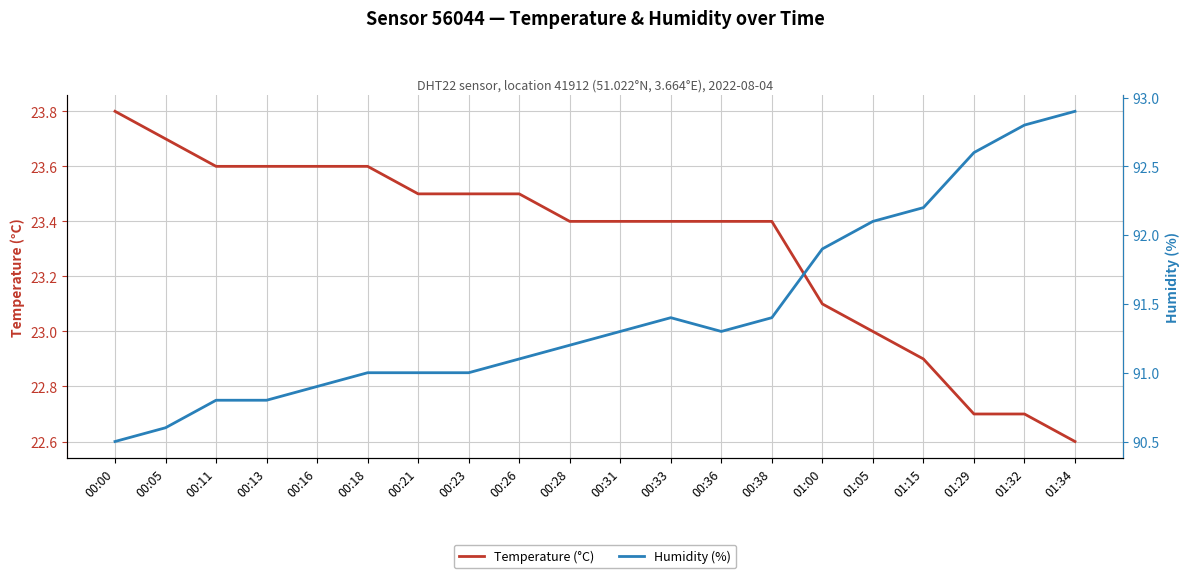

The Humidity (%) series shows 131.3 at 00:13. True or false?

False